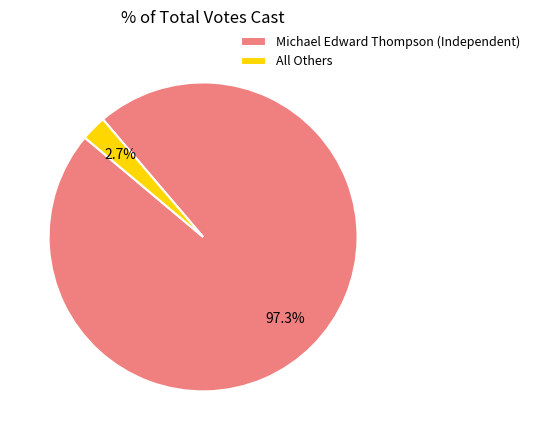

Rank the categories by value from highest to lowest.

Michael Edward Thompson (Independent), All Others